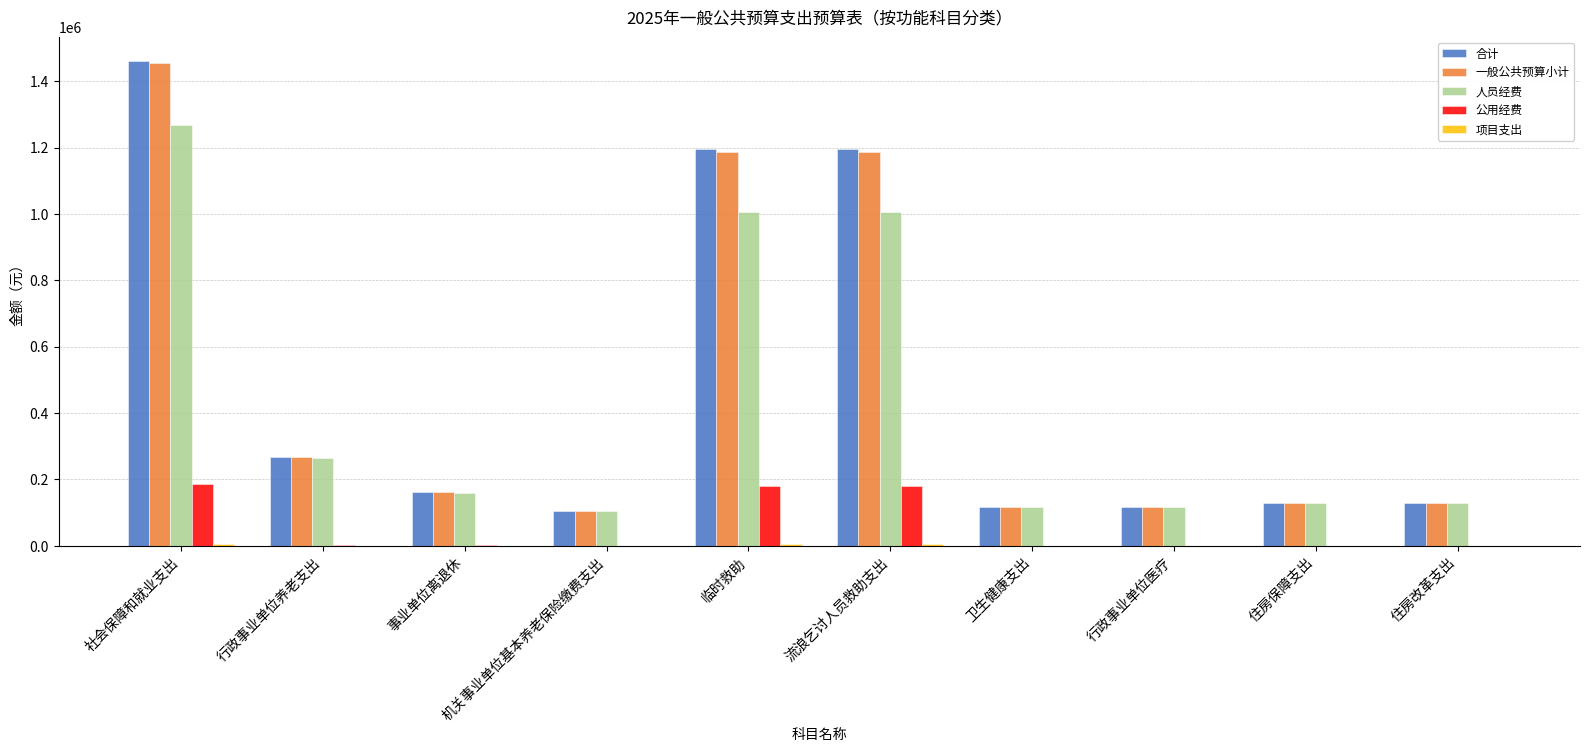

How many groups of bars are there?

10